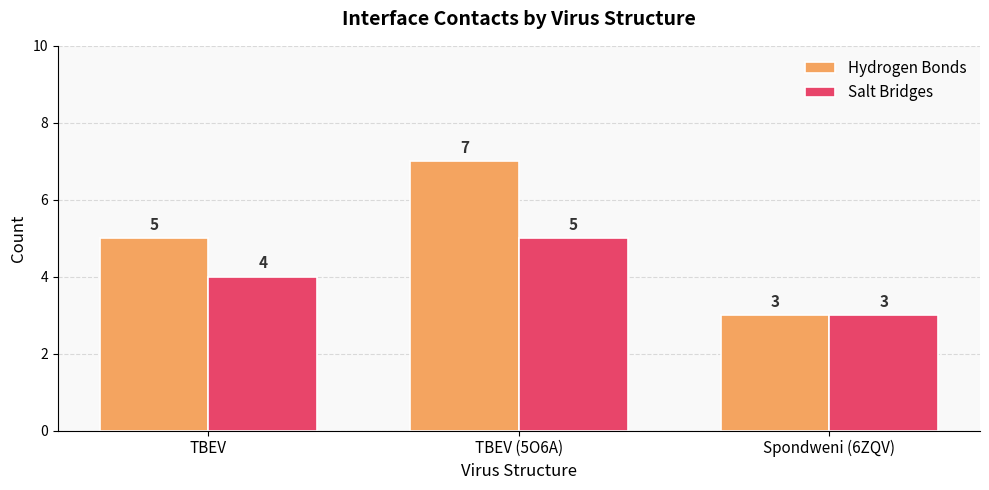

How many groups of bars are there?

3